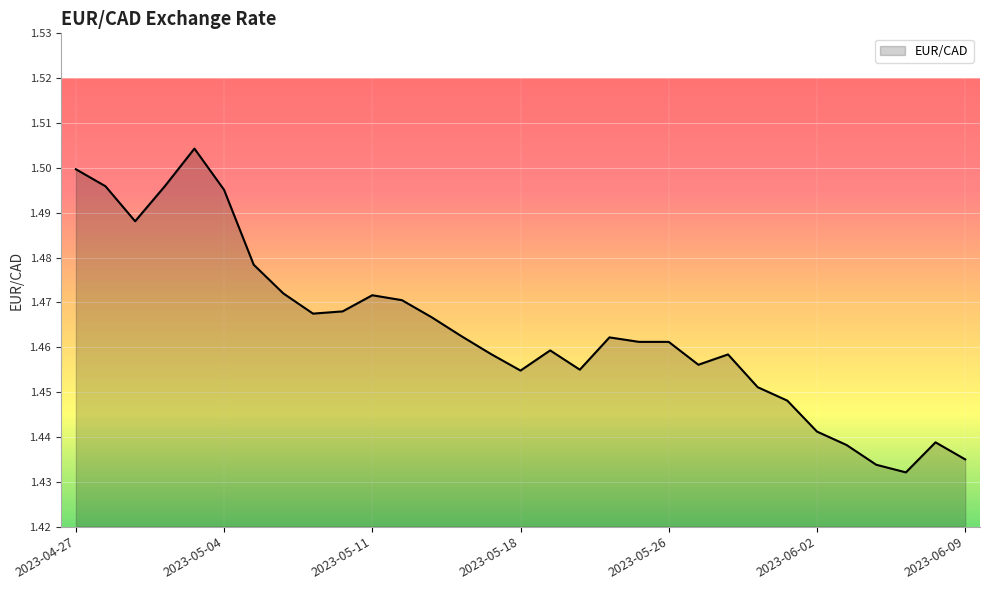

Does the chart display data point markers on the line(s)?

No